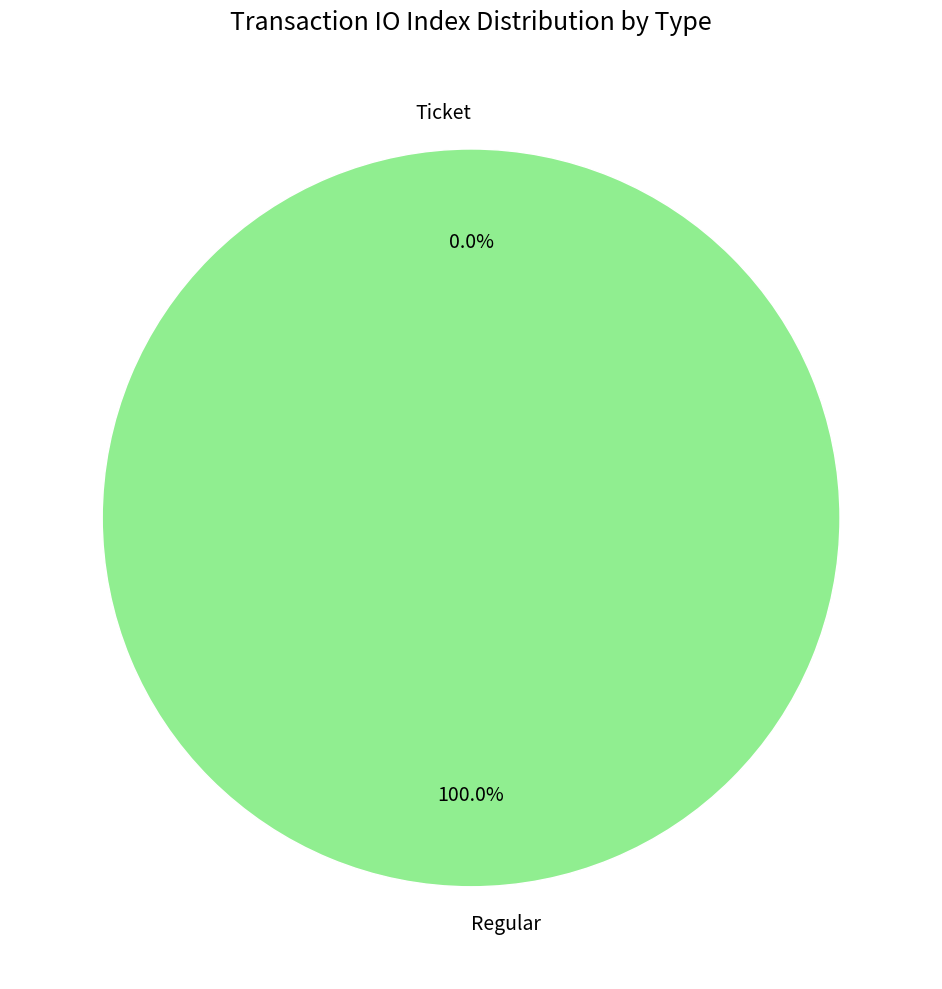

How many slices are in this pie chart?

2